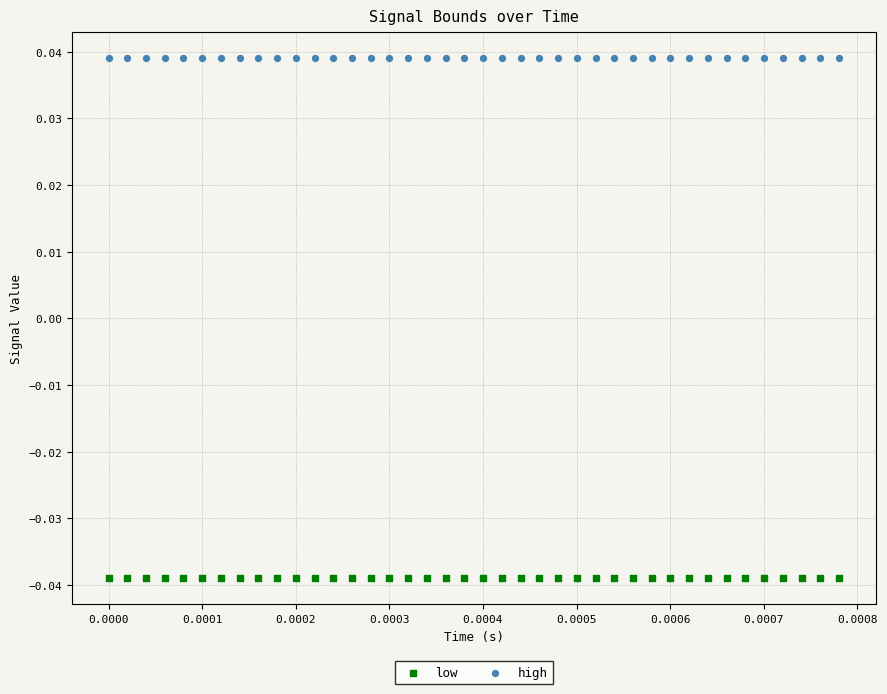

Which series reaches the maximum Y coordinate?

high